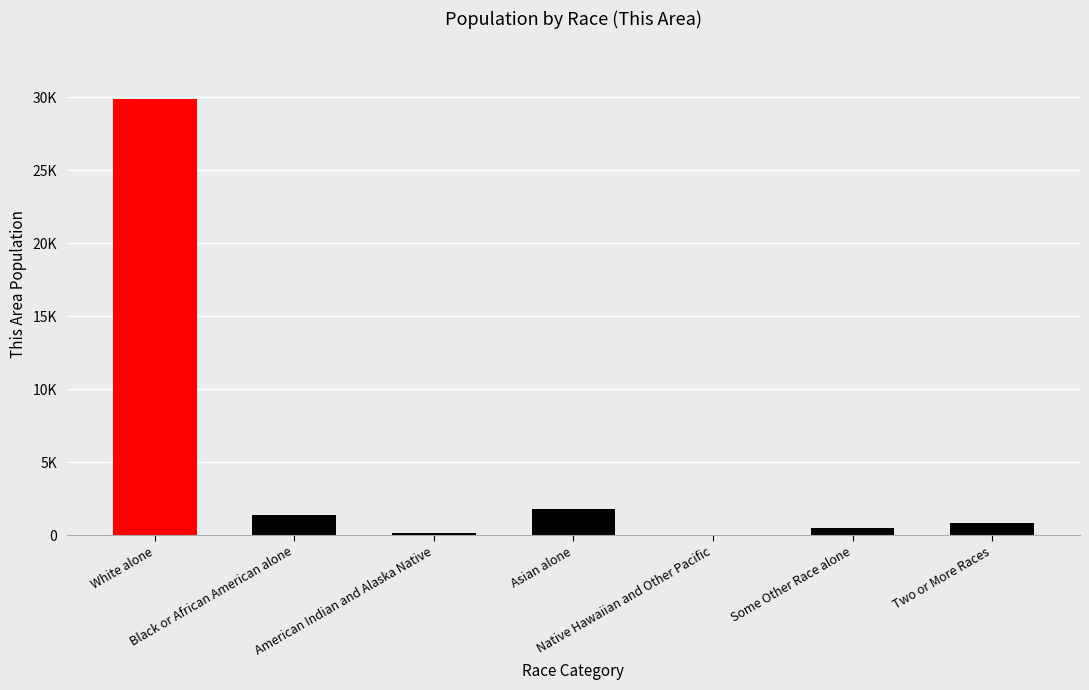

Rank the categories by value from highest to lowest.

White alone, Asian alone, Black or African American alone, Two or More Races, Some Other Race alone, American Indian and Alaska Native, Native Hawaiian and Other Pacific